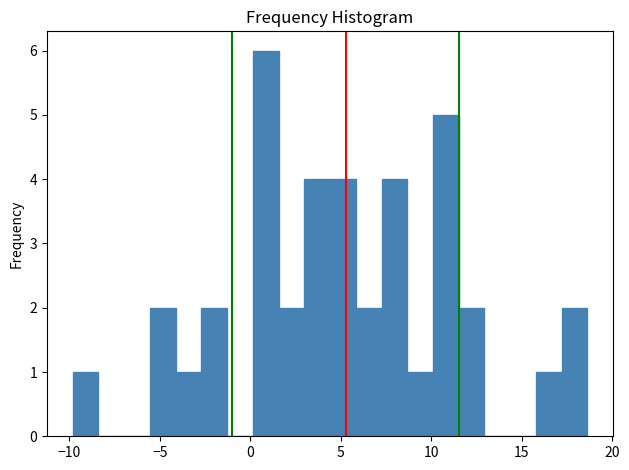

Around what value on the x-axis is the tallest bar? Give the approximate position of its centre, as read against the axis.

1.0